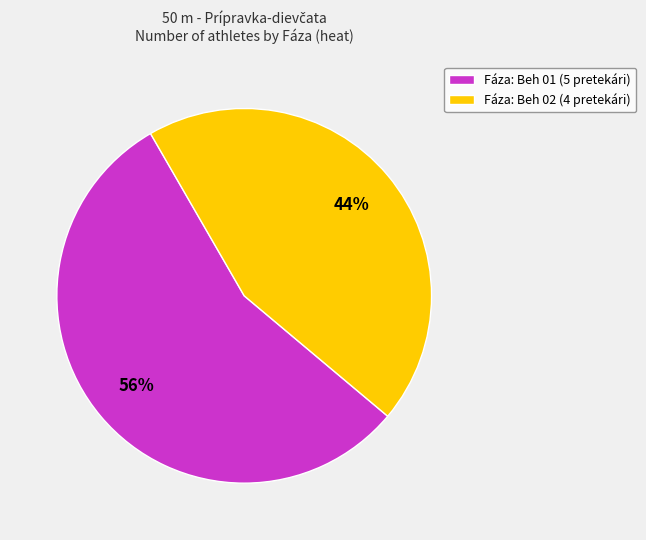

The Fáza: Beh 01 (5 pretekári) slice represents 56% of the pie. True or false?

True